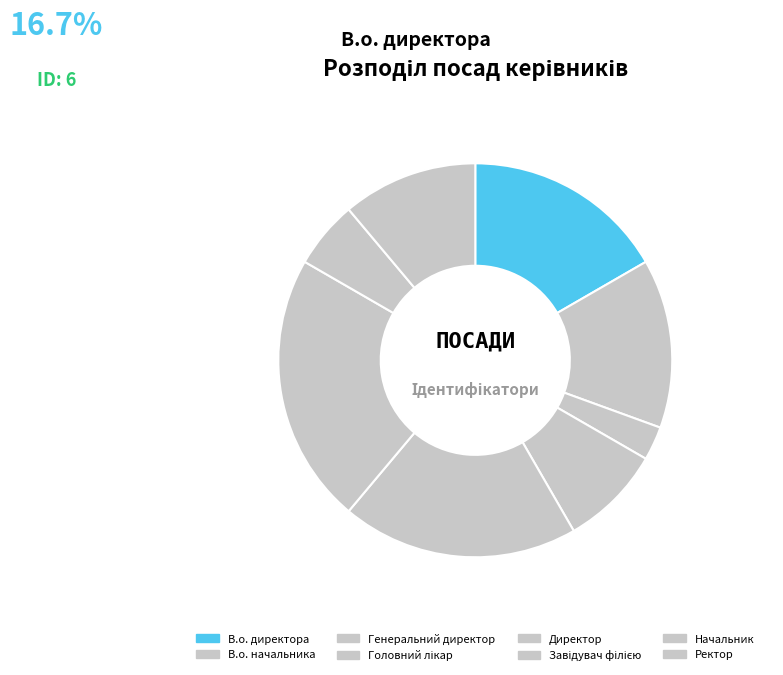

How much of the chart is everything except Завідувач філією?

77.8%